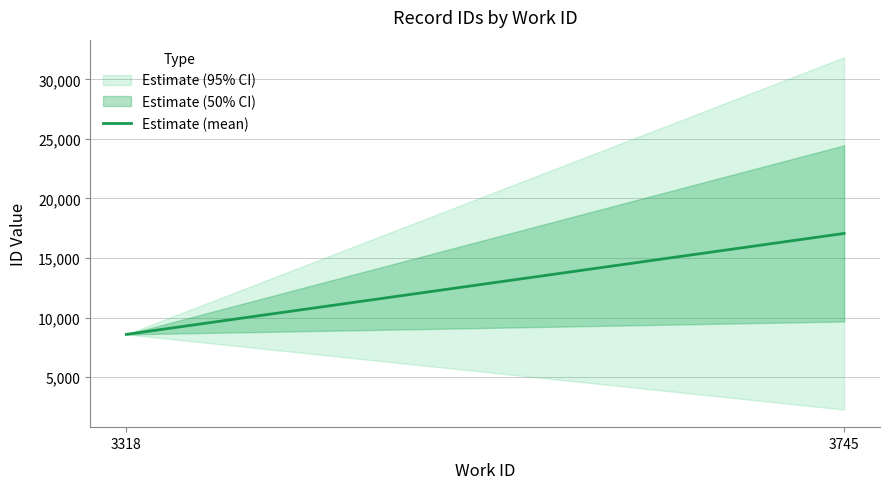

Reading left to right, what are all the values shown in this chart?

3318=8585	3745=17063